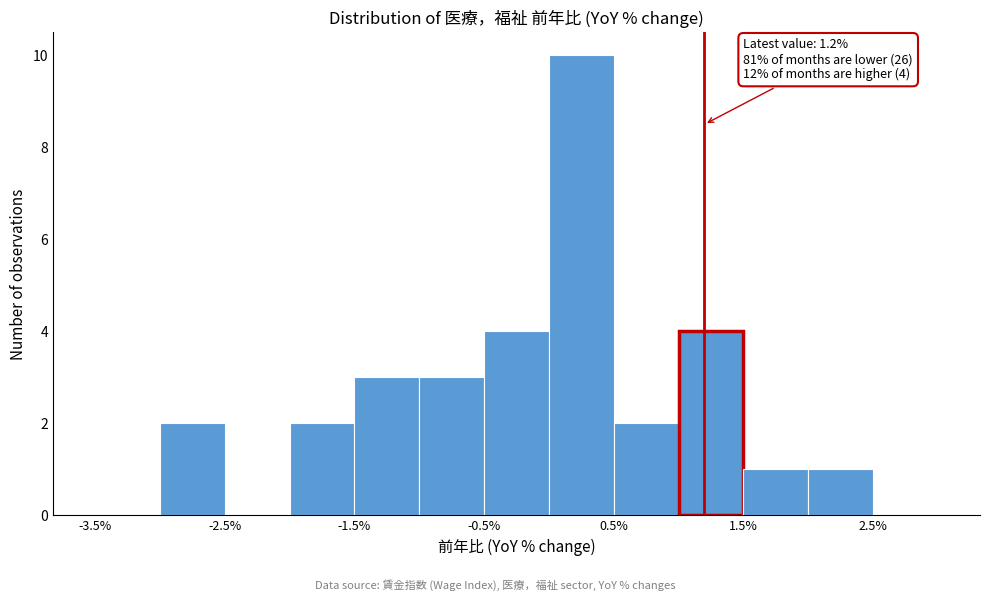

Over which range of the x-axis is the bar tallest?

0.0 to 0.5